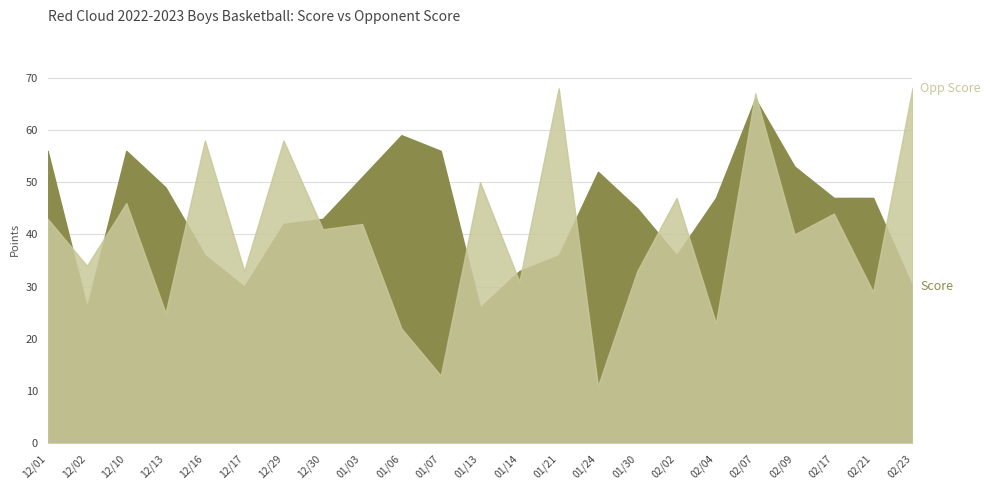

What is the label of the 23rd point from the right?

12/01